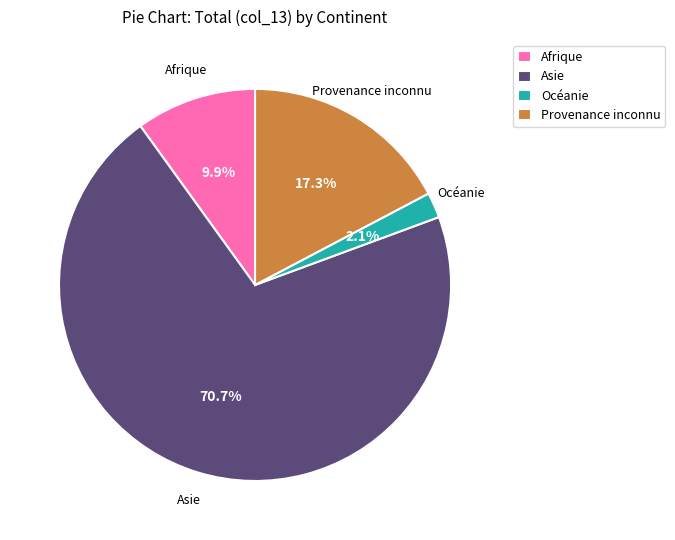

What portion of the pie excludes Océanie?

97.9%